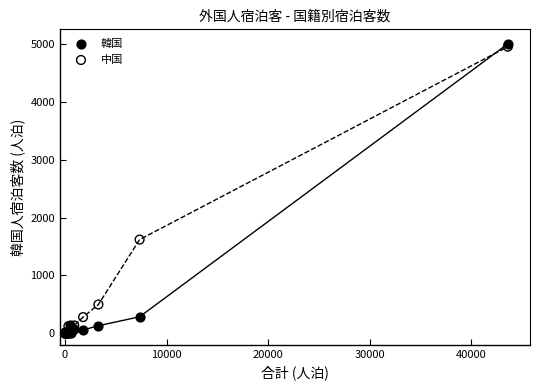

What are all the series names shown in the legend?

韓国, 中国